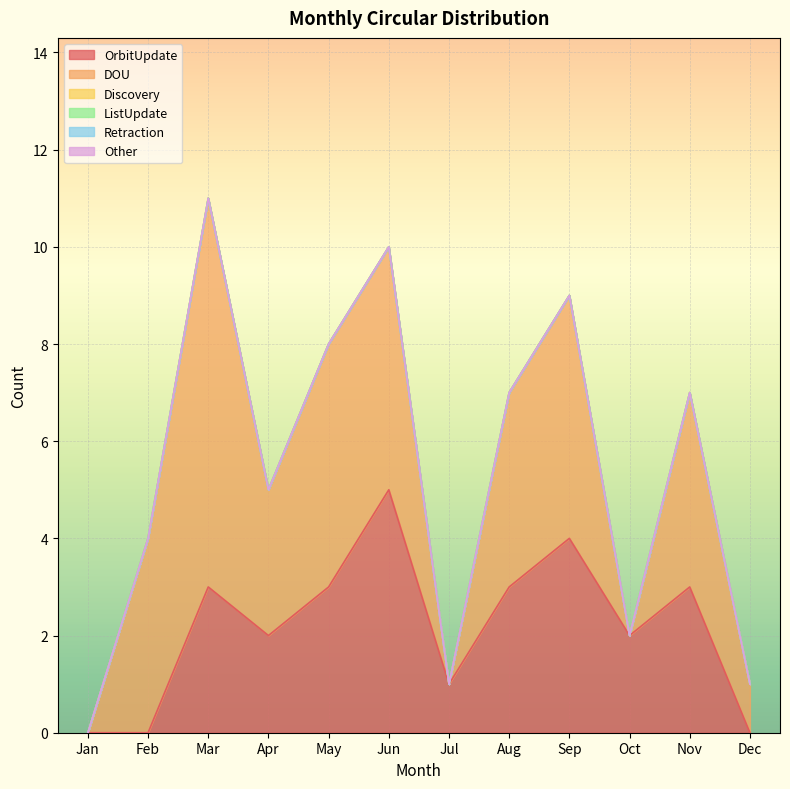

What are all the series names shown in the legend?

OrbitUpdate, DOU, Discovery, ListUpdate, Retraction, Other